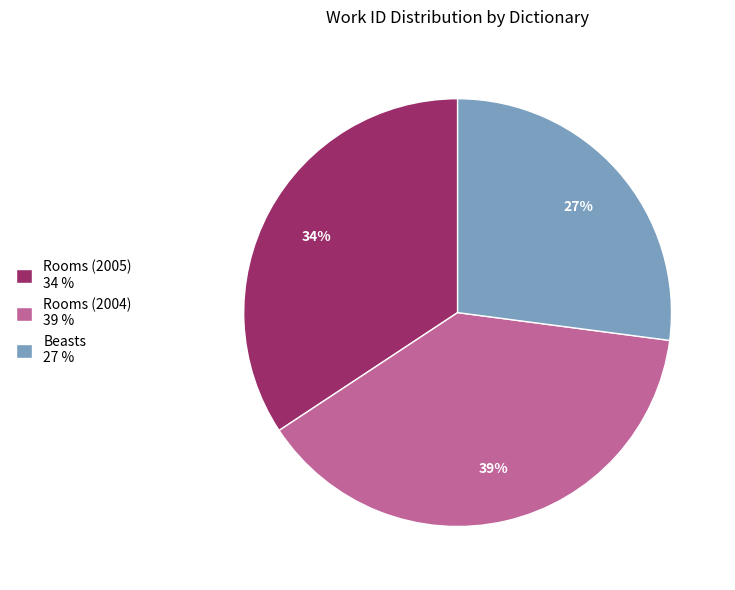

How many segments does this pie chart have?

3